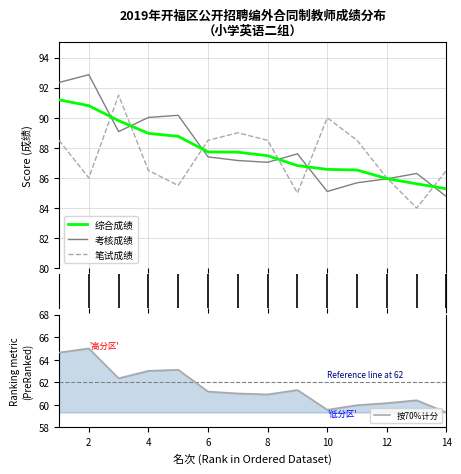

After their last crossing, which series has the higher values: 考核成绩 or 笔试成绩?

笔试成绩